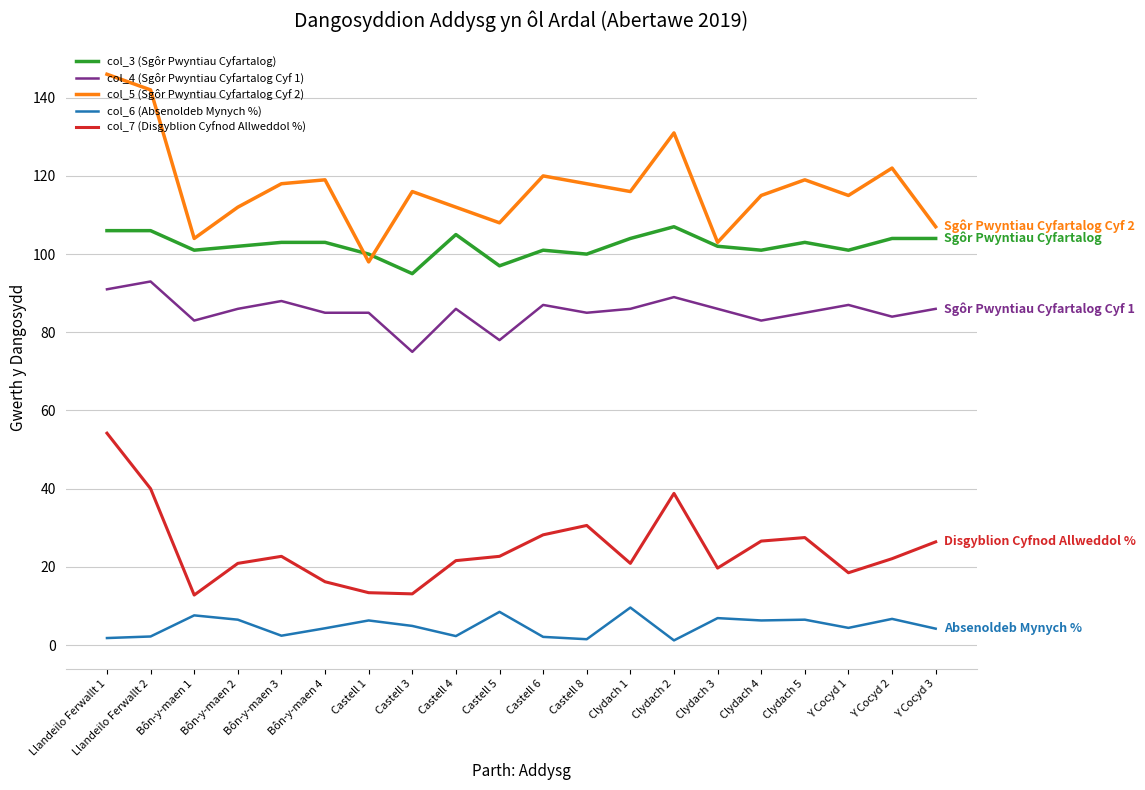

What is the maximum value shown in the chart?

146.0